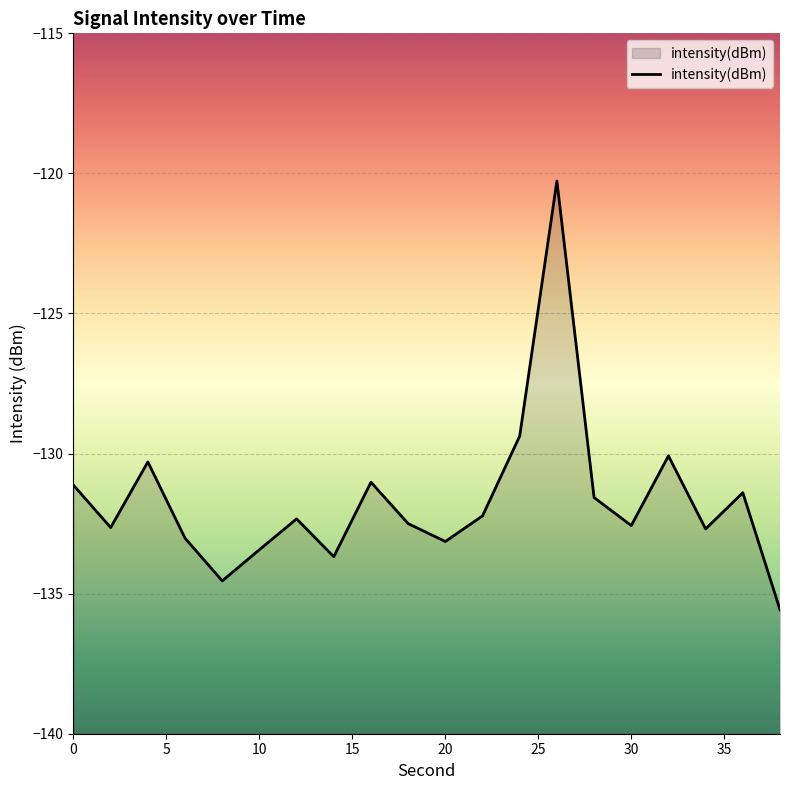

How many points are higher than both their immediate neighbors (excluding endpoints)?

6